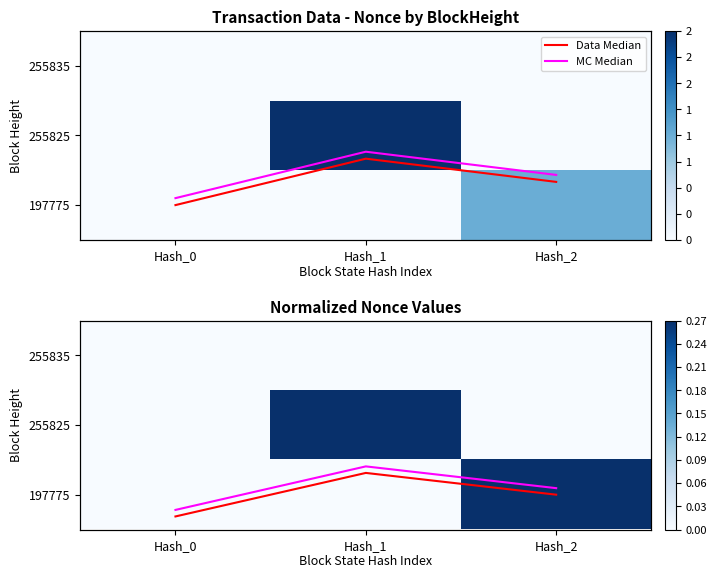

True or false: 255825 has a value of -0.6 at Hash_2.

False